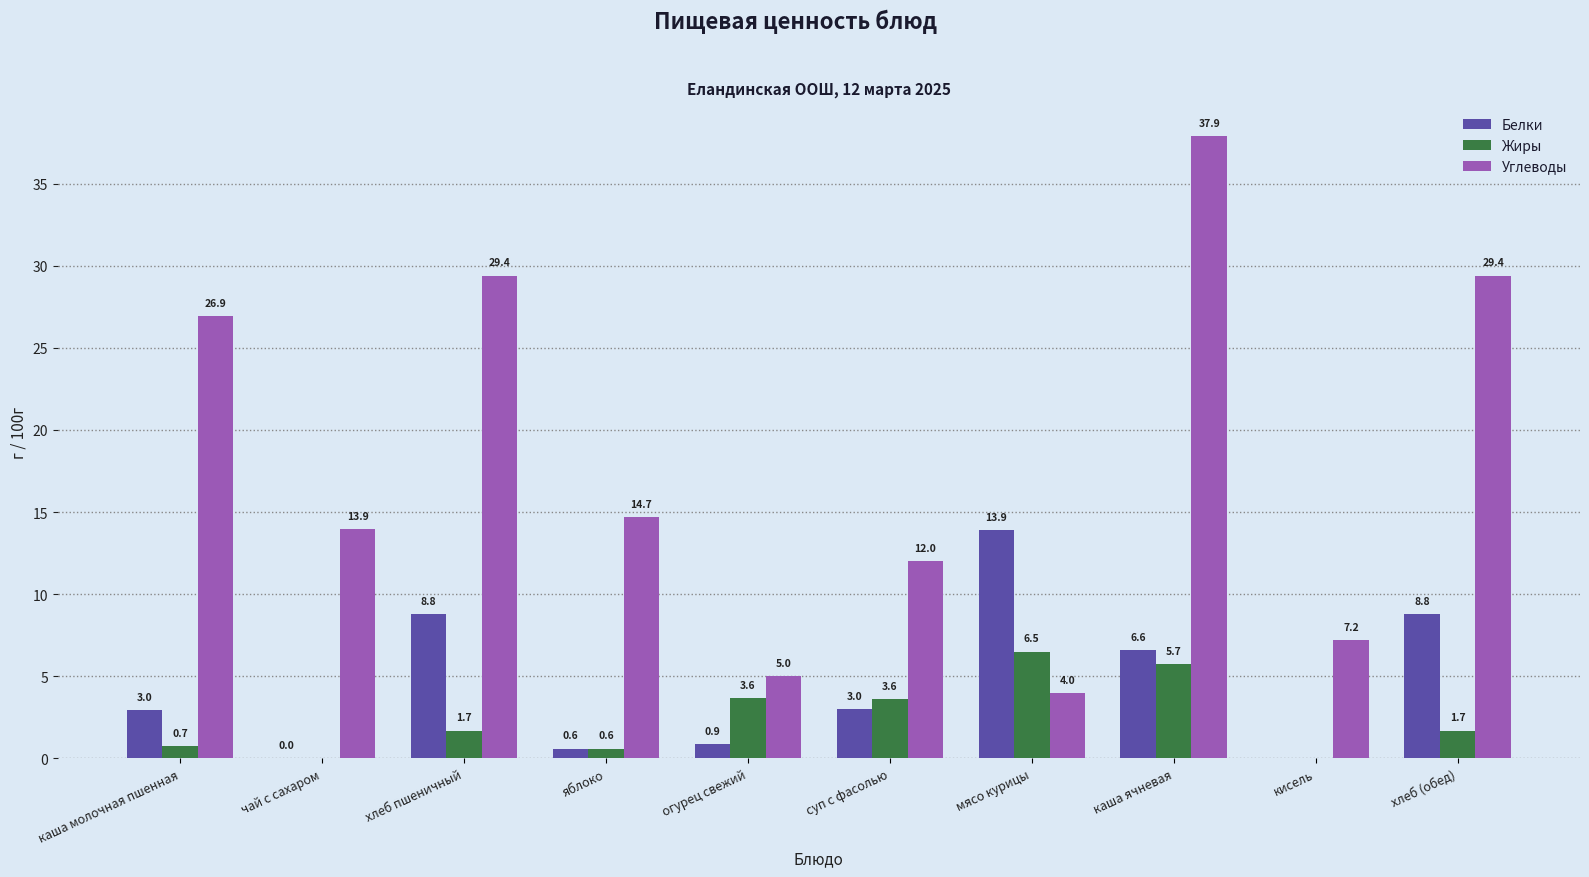

Where is Белки nearest to the value 6?

каша ячневая